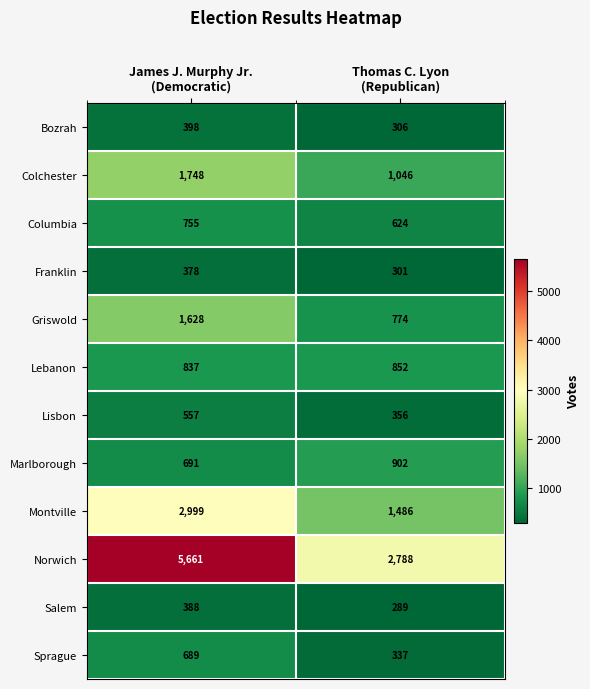

What is the average value of the Bozrah series?

352